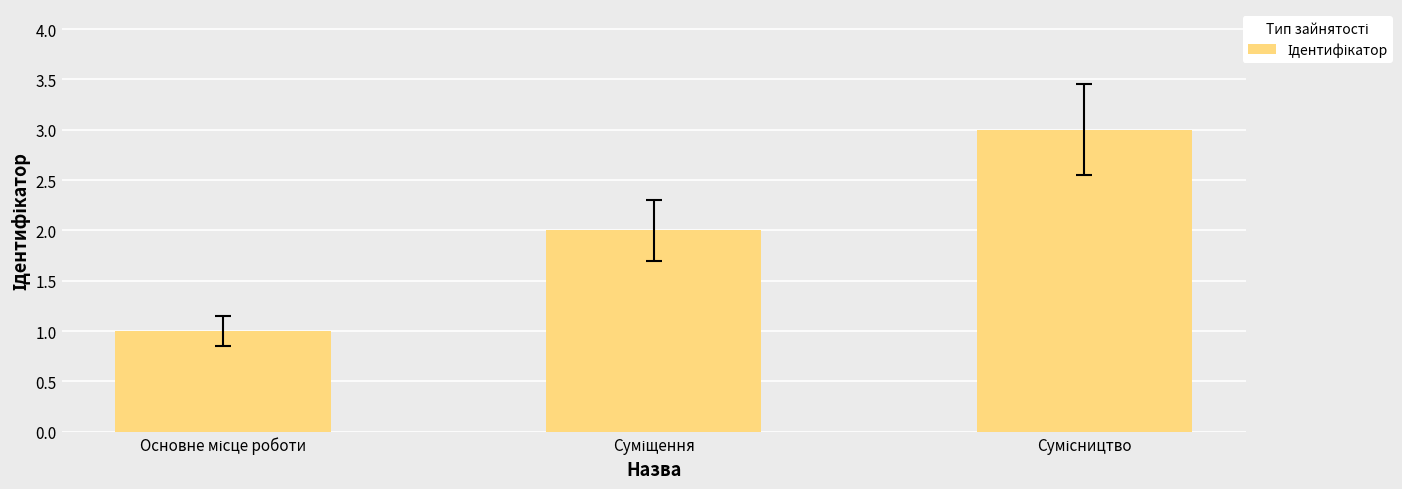

What is the sum of all values?

6